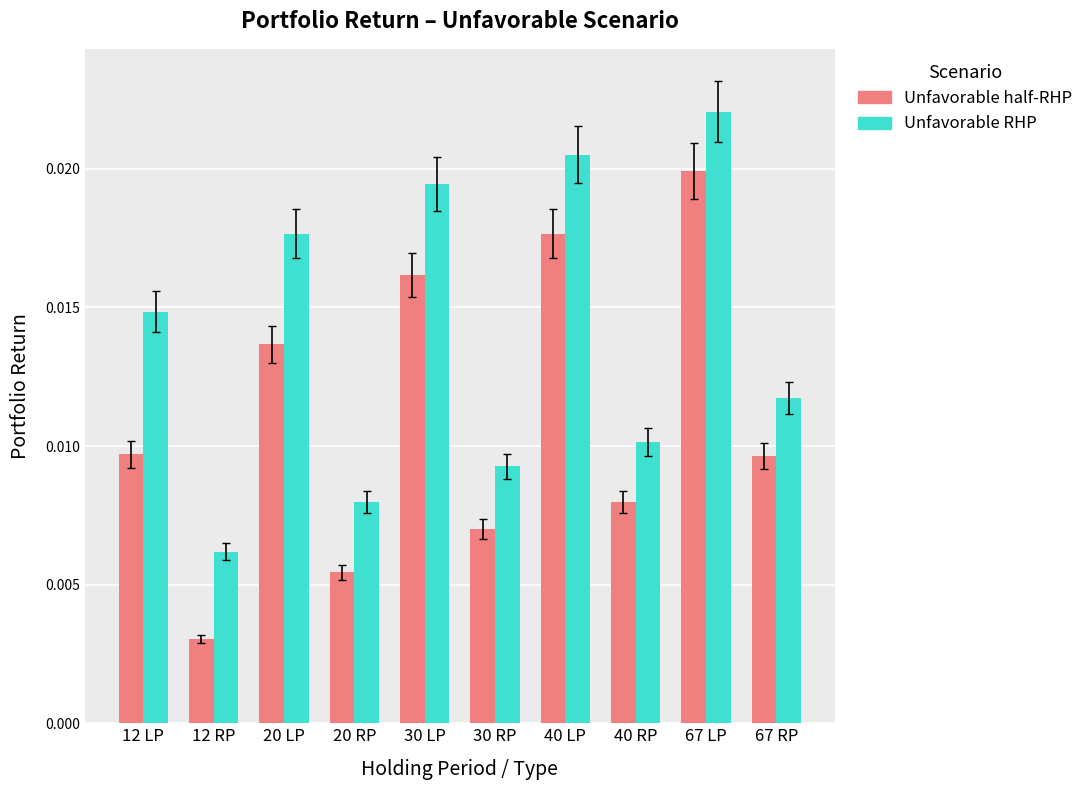

Count the Unfavorable half-RHP values in the range 0 to 1.

10